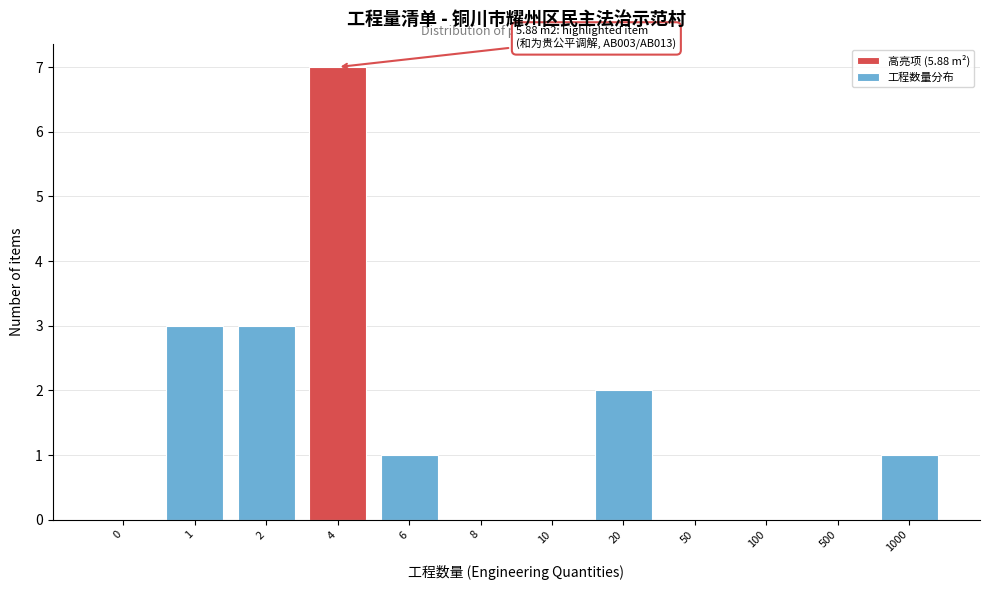

Reading left to right, what are all the values shown in this chart?

0=0	1=3	2=3	4=7	6=1	8=0	10=0	20=2	50=0	100=0	500=0	1000=1